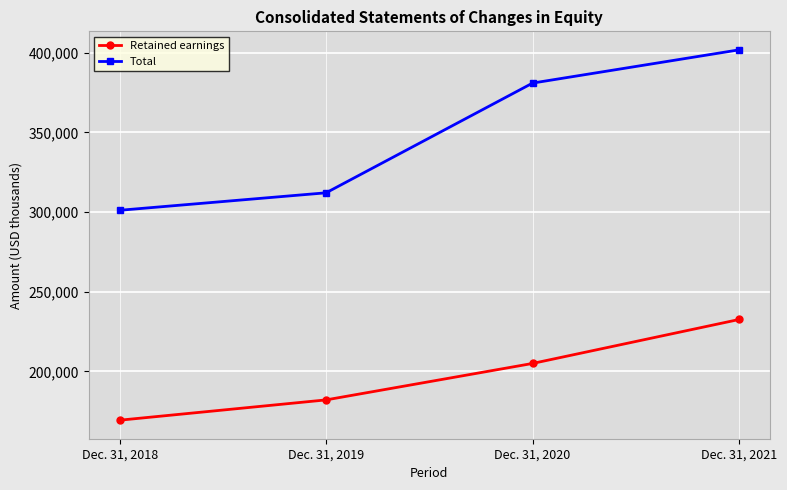

Reading left to right, extract all data points from this chart.

Retained earnings: 169407	182156	205037	232624
Total: 301165	312143	381011	401865